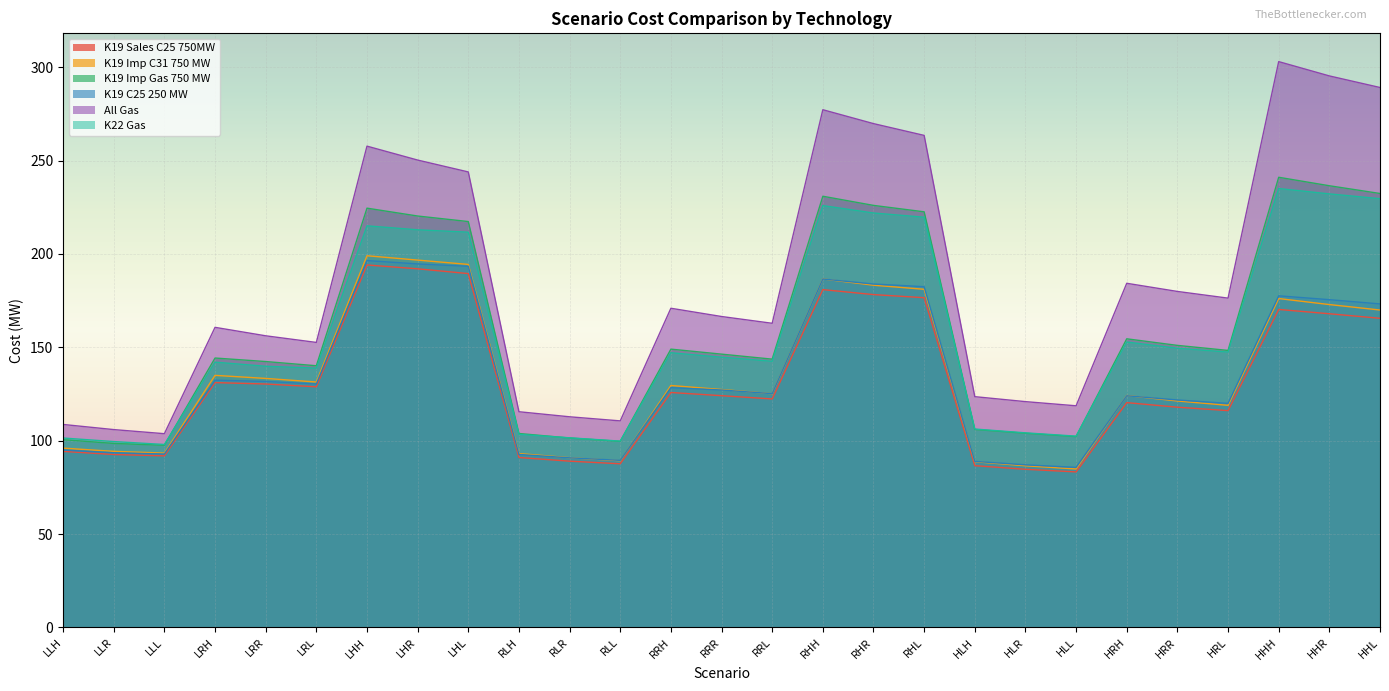

What is the total value across all series at LLH?

595.9